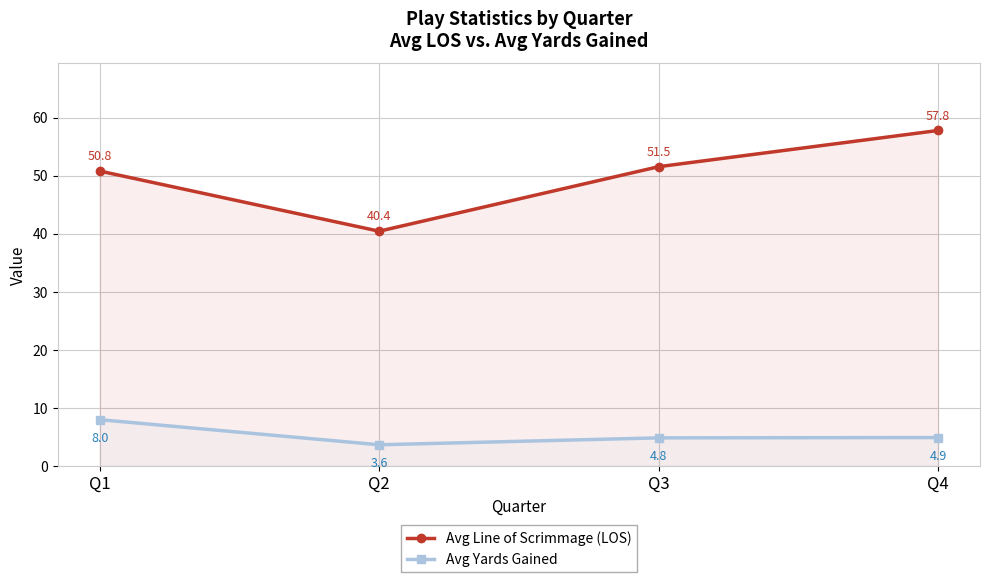

True or false: Avg Line of Scrimmage (LOS) has a value of 86.8 at Q3.

False